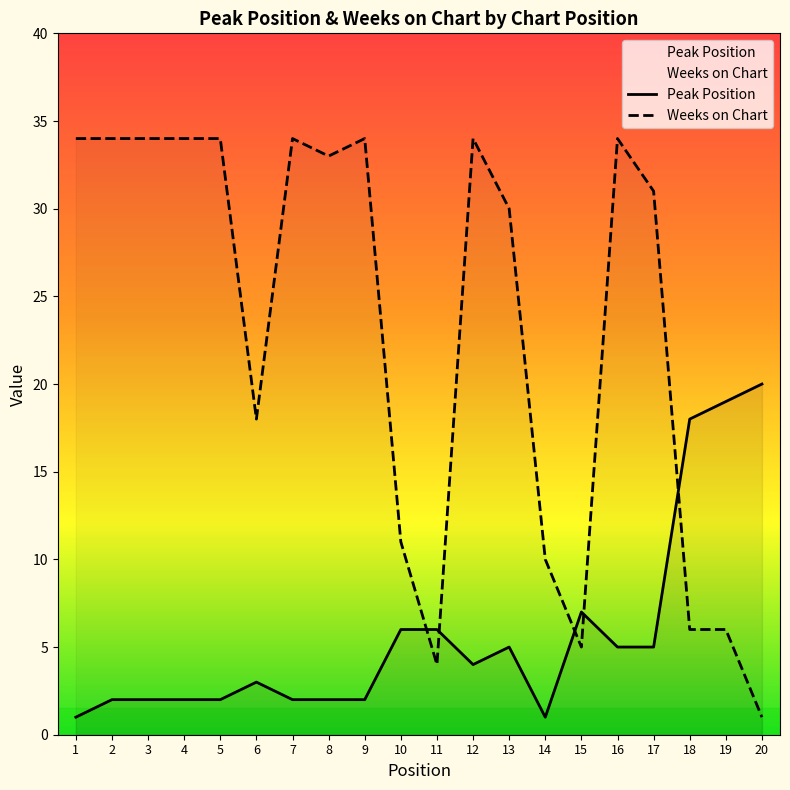

What is the average value of the Weeks on Chart series?

23